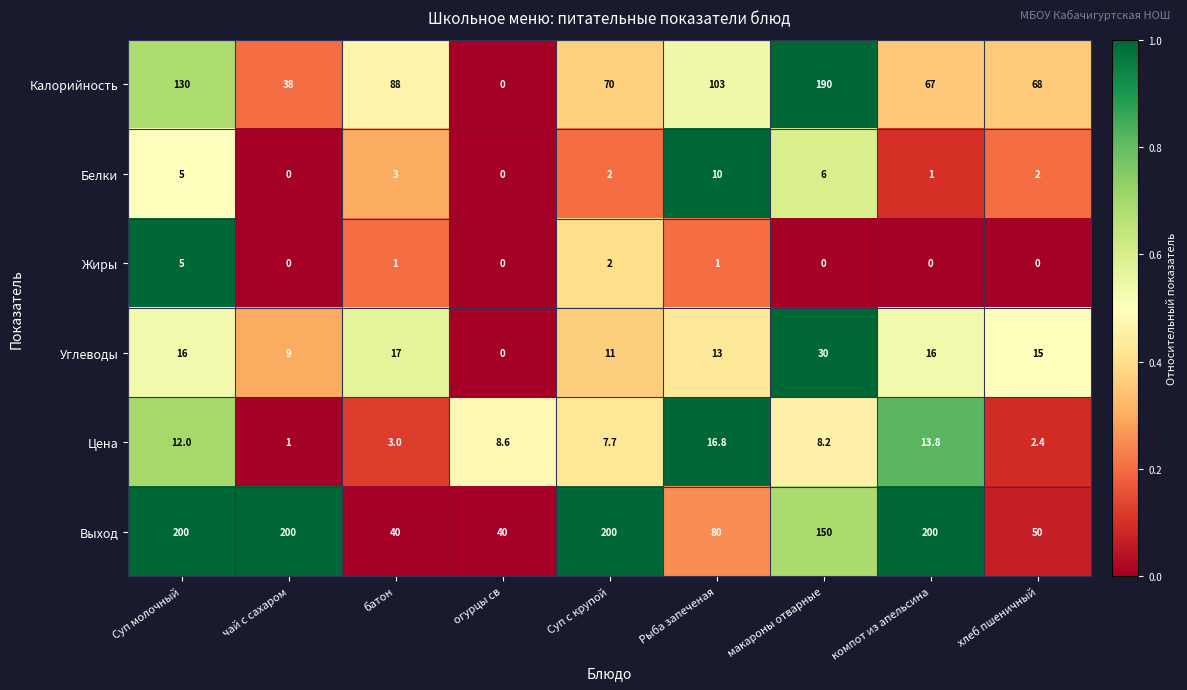

At which label does Выход first exceed 150?

Суп молочный